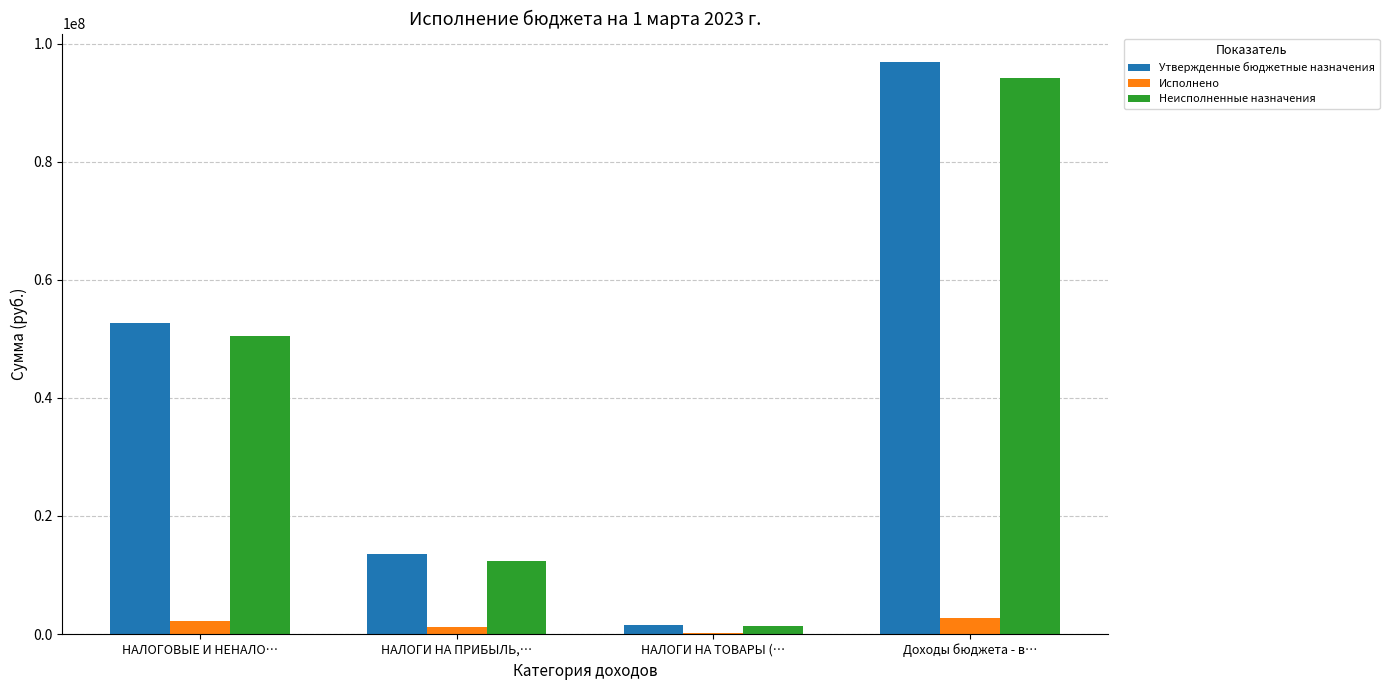

Is it true that Исполнено equals 2280796.0 at НАЛОГОВЫЕ И НЕНАЛО…?

True